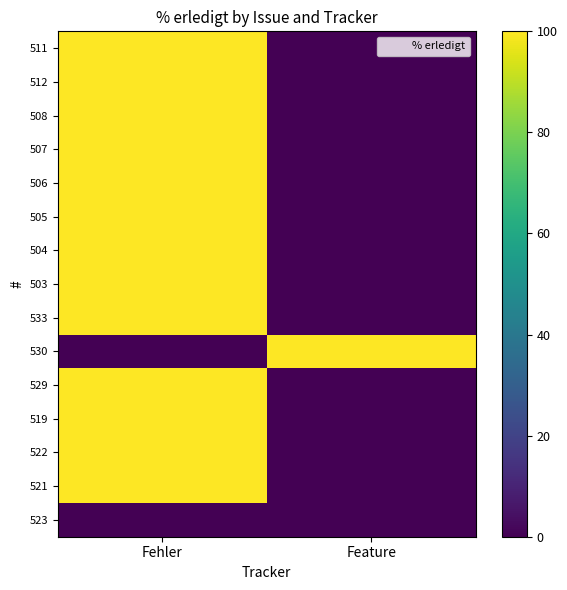

How many distinct data groups are displayed?

15